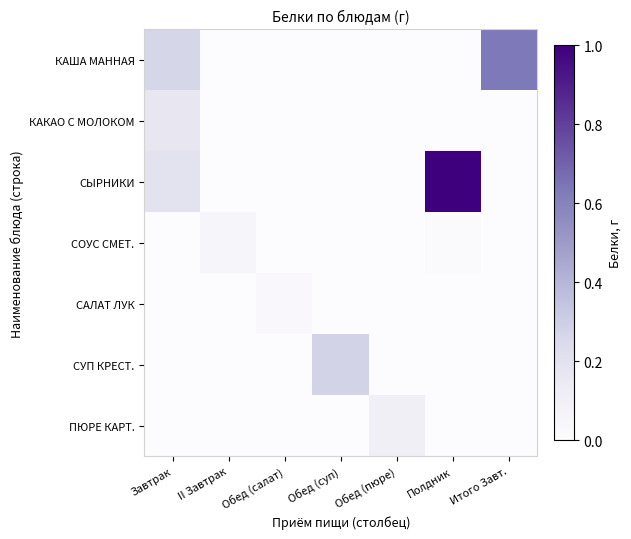

What is the maximum value shown in the chart?

18.4